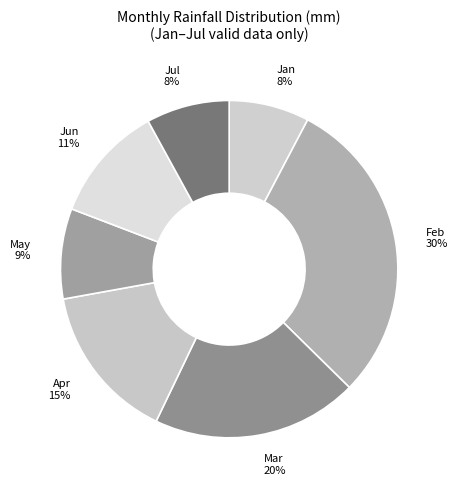

Is there any slice that represents more than half of the pie?

No